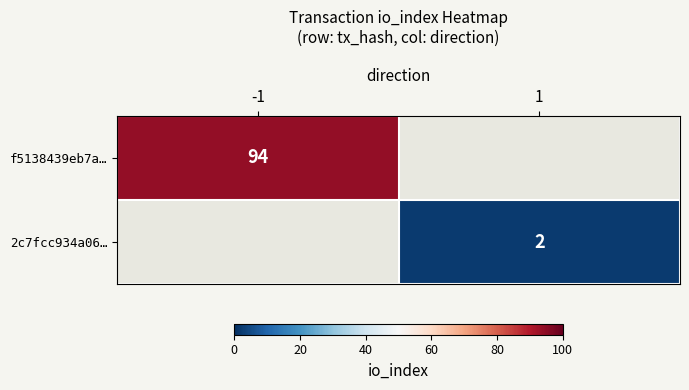

What is the minimum value shown in the chart?

2.0